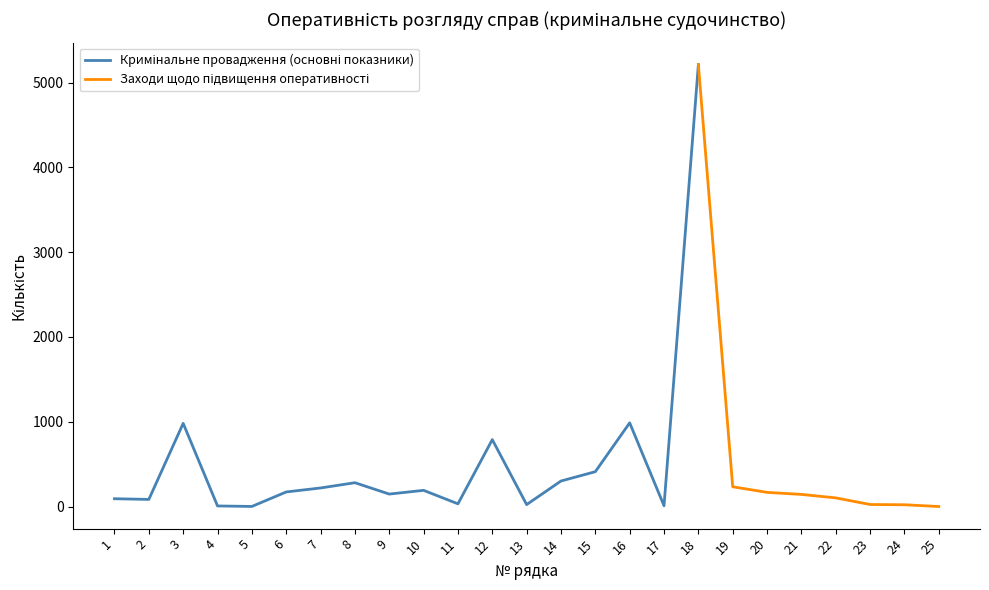

Does the chart display data point markers on the line(s)?

No